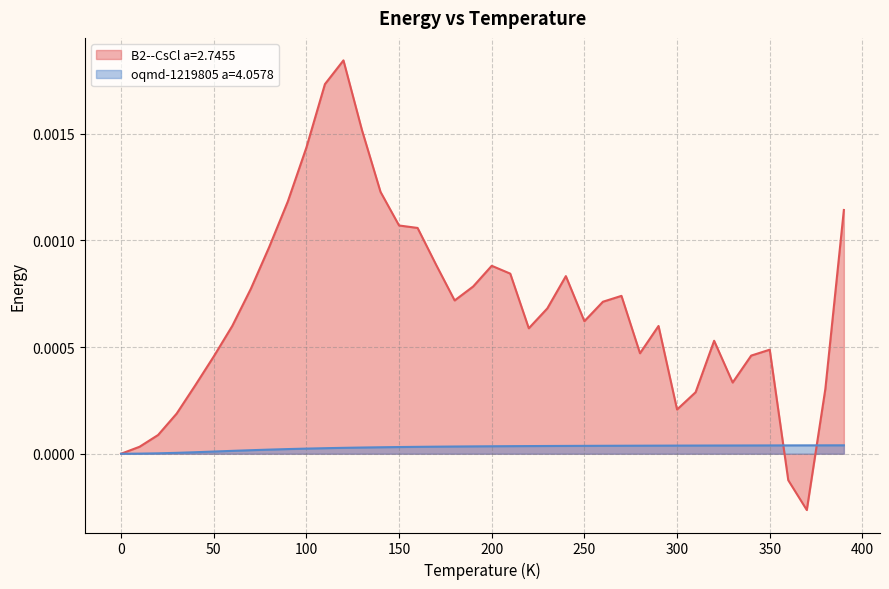

How many data points in B2--CsCl a=2.7455 are above 0?

37